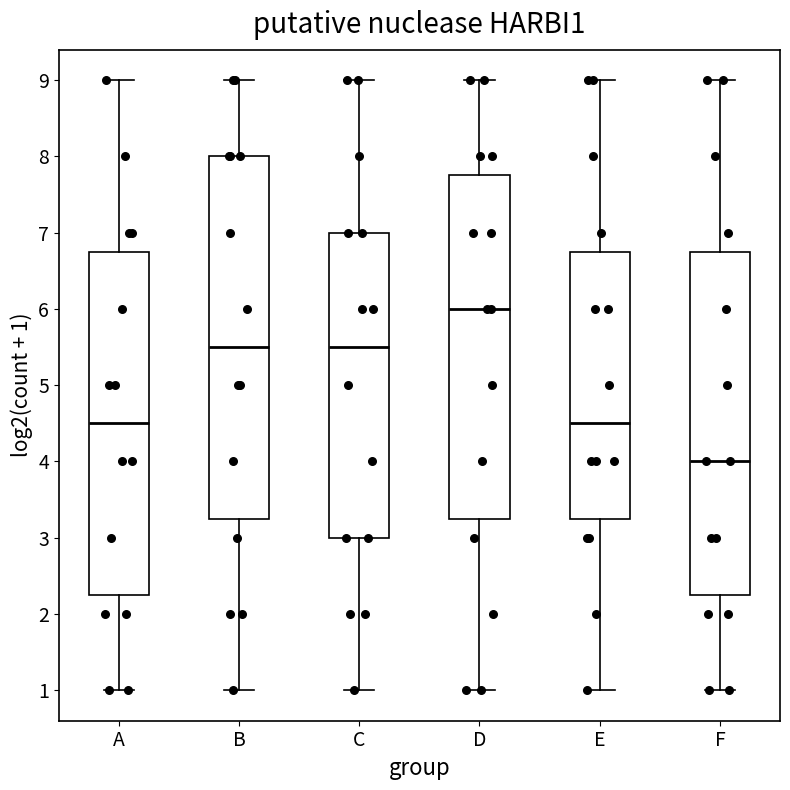

Reading left to right, read every box against the y-axis: the position of its median line, the range the box covers, and the ends of its whiskers. The values are not printed on the chart, so give them approximately, as read against the axis.

A: median 4.5, box 2.3 to 6.8, whiskers 1.0 to 9.0
B: median 5.5, box 3.3 to 8.0, whiskers 1.0 to 9.0
C: median 5.5, box 3.0 to 7.0, whiskers 1.0 to 9.0
D: median 6.0, box 3.3 to 7.8, whiskers 1.0 to 9.0
E: median 4.5, box 3.3 to 6.8, whiskers 1.0 to 9.0
F: median 4.0, box 2.3 to 6.8, whiskers 1.0 to 9.0